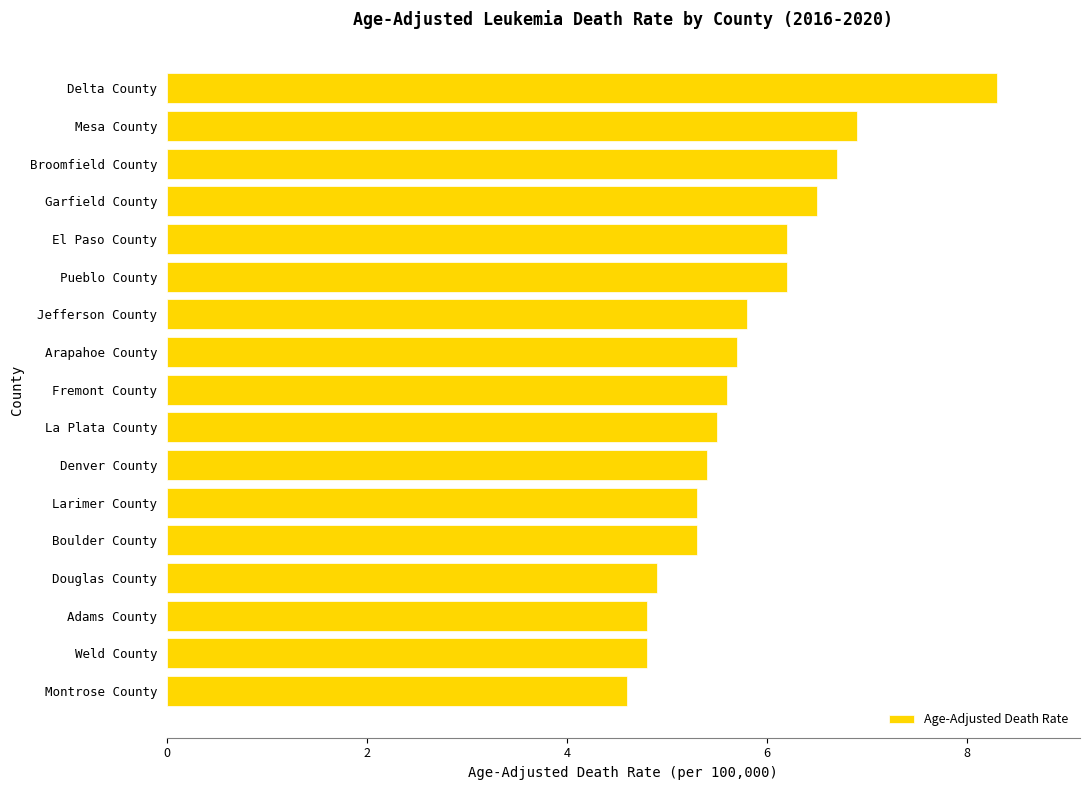

What is the difference between the maximum and minimum values?

3.7